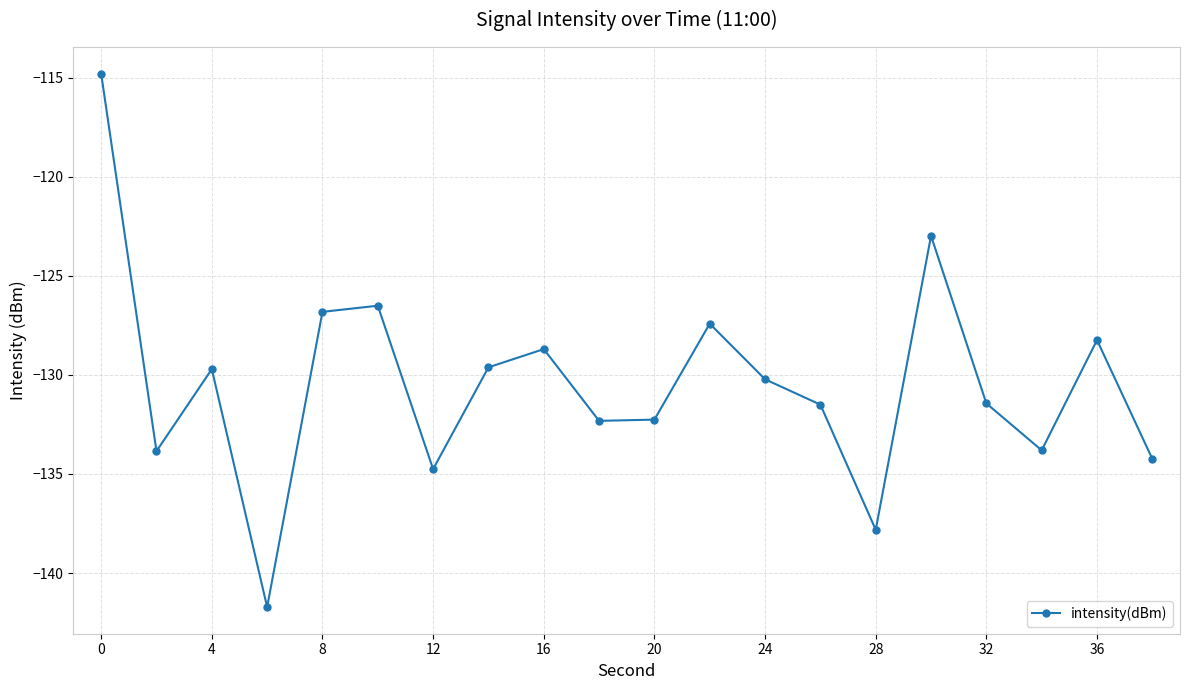

True or false: the data has more than 0 interior local peaks.

True